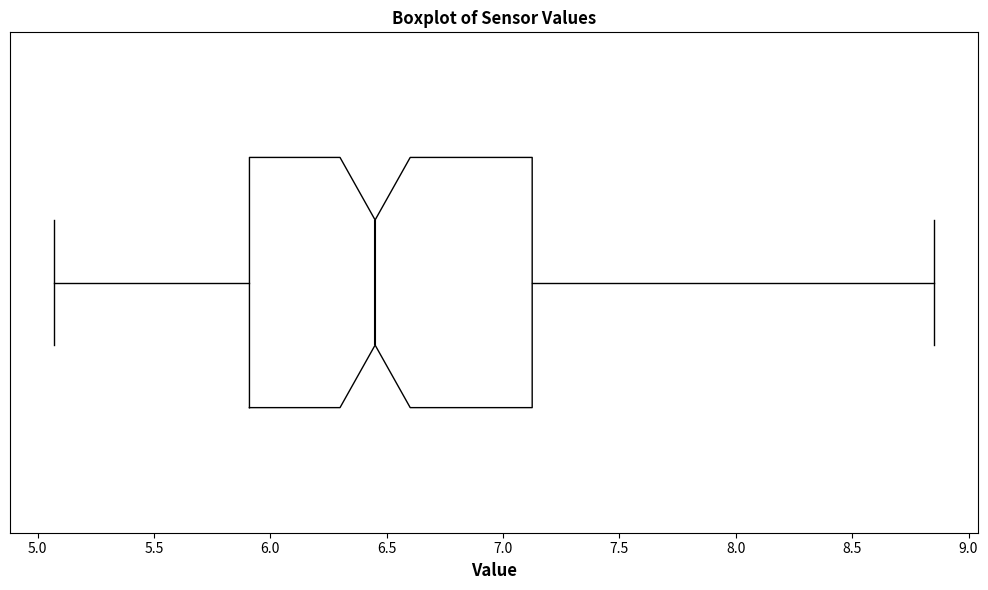

Read this box plot against the x-axis: the position of the median line, the range covered by the box, and the ends of both whiskers. The values are not printed on the chart, so give them approximately, as read against the axis.

median 6.45, box 5.90 to 7.15, whiskers 5.05 to 8.85